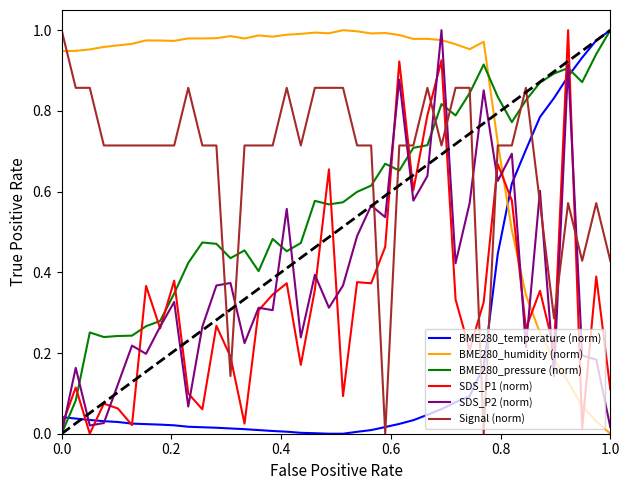

Does the chart have visible grid lines?

No